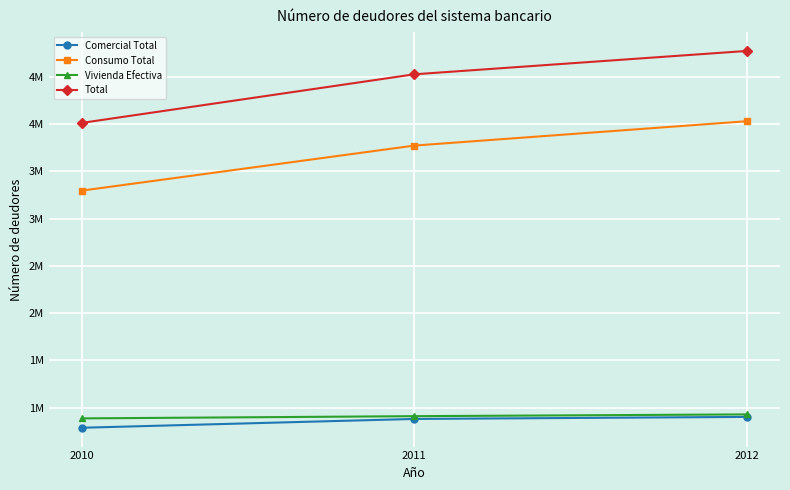

At which label does Vivienda Efectiva reach its minimum?

2010